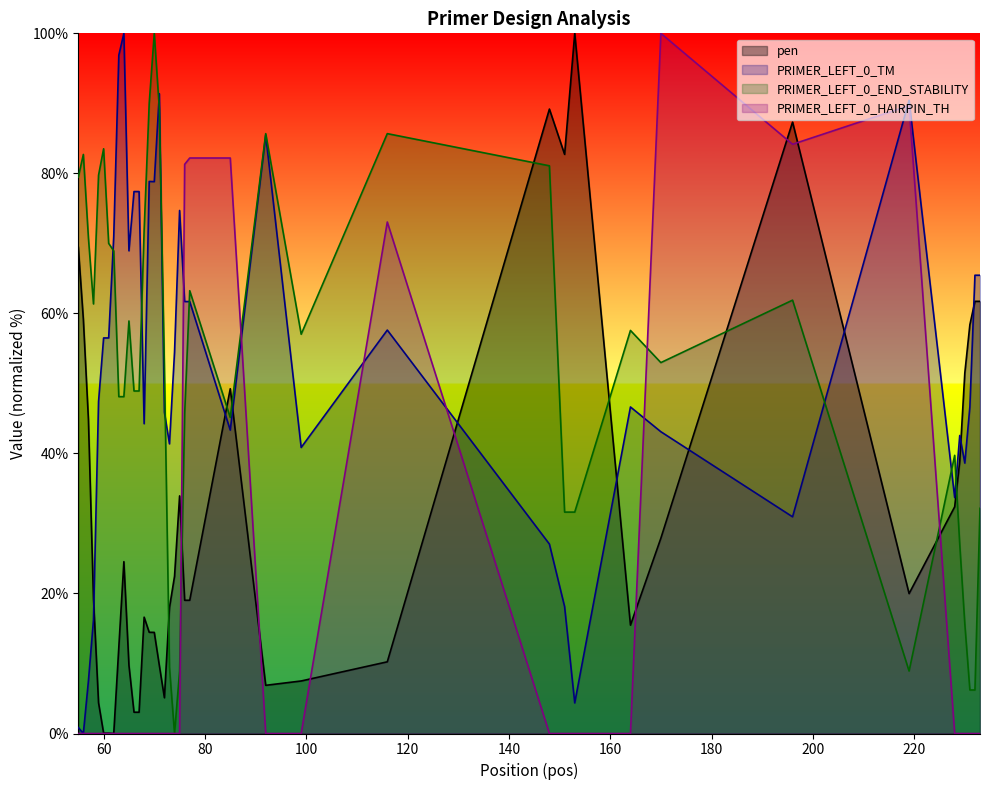

Which series ends up on top after the final intersection of pen and PRIMER_LEFT_0_TM?

PRIMER_LEFT_0_TM